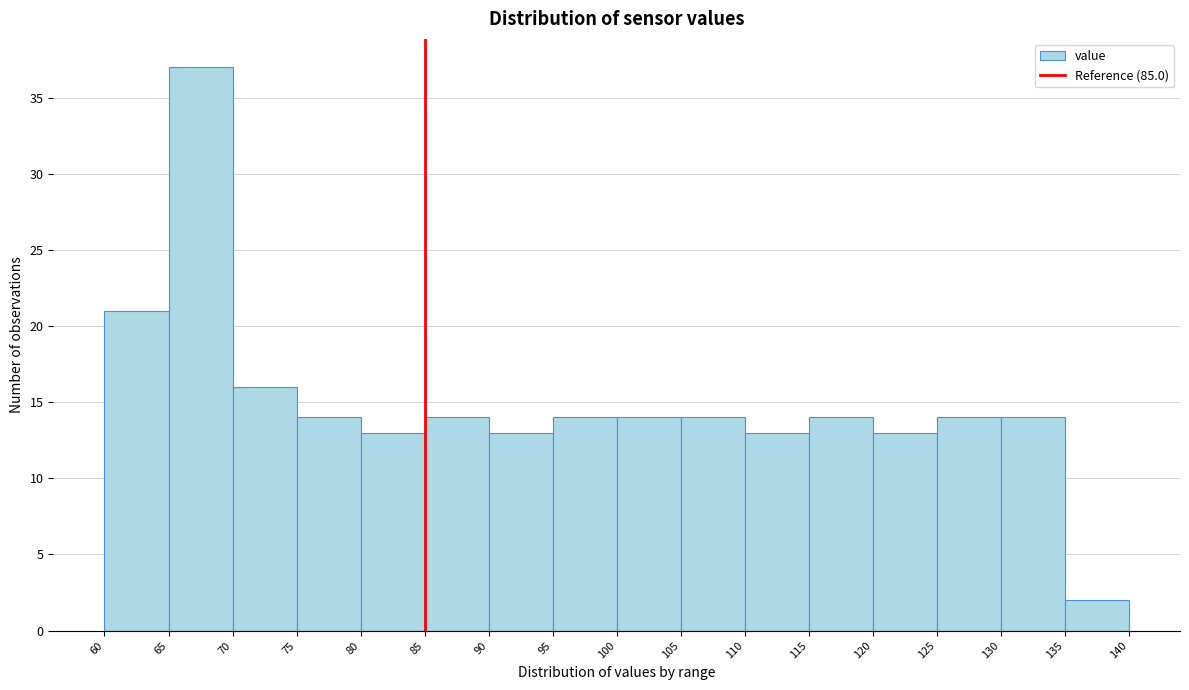

What is the height of the bar covering 65 to 70 on the x-axis? The values are not printed on the chart, so give them approximately, as read against the axis.

37